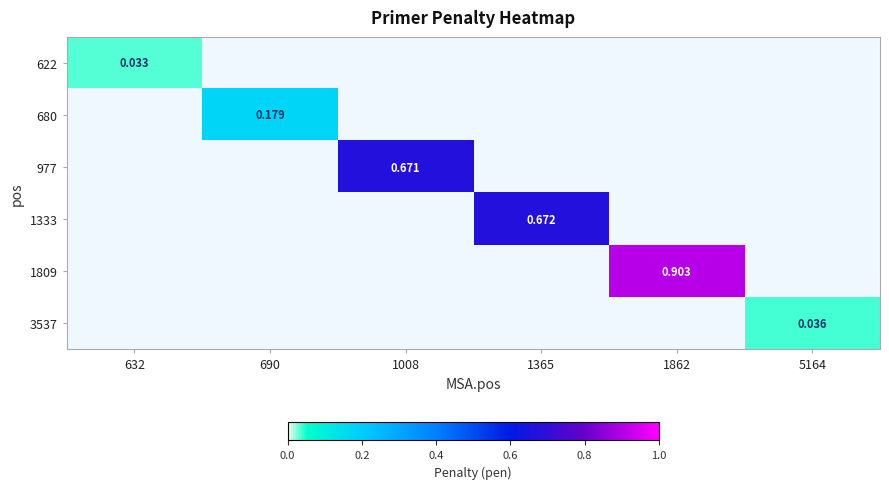

How many data points does each series have?

6